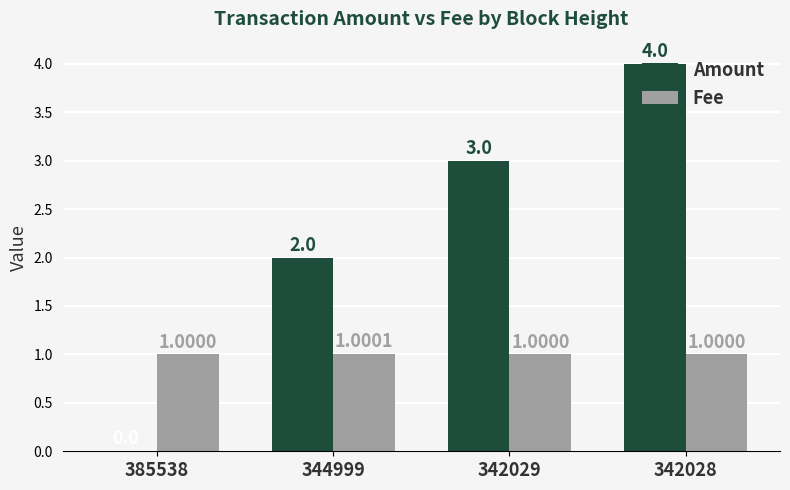

Reading left to right, list all the values displayed in this chart.

Amount: 0.0	2.0	3.0	4.0
Fee: 1.0	1.0	1.0	1.0